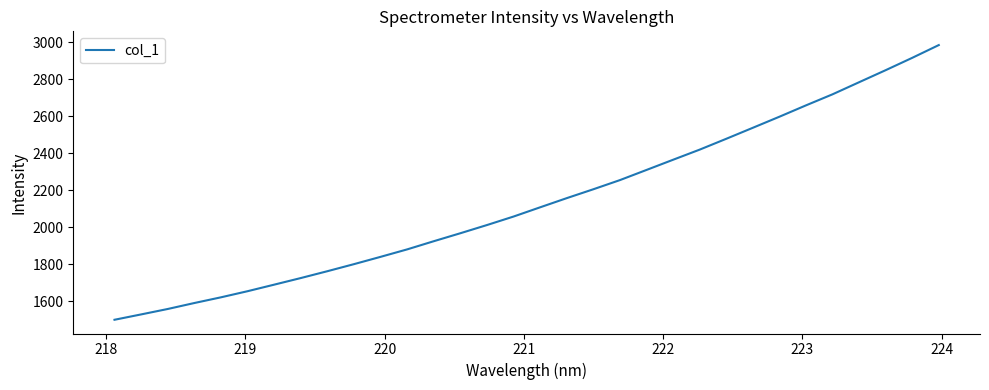

What is the difference between the maximum and minimum values?

1486.2